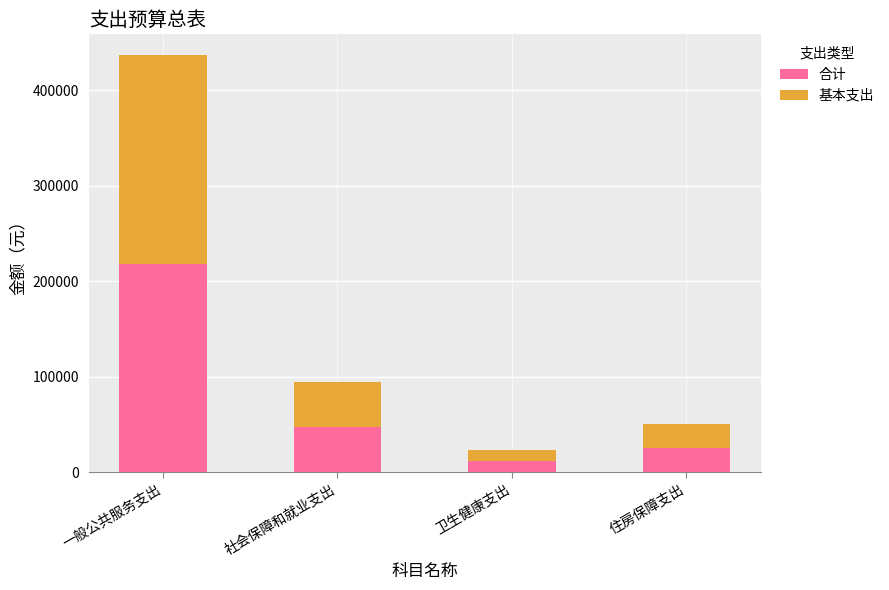

True or false: 合计 has a value of 47441.4 at 社会保障和就业支出.

True